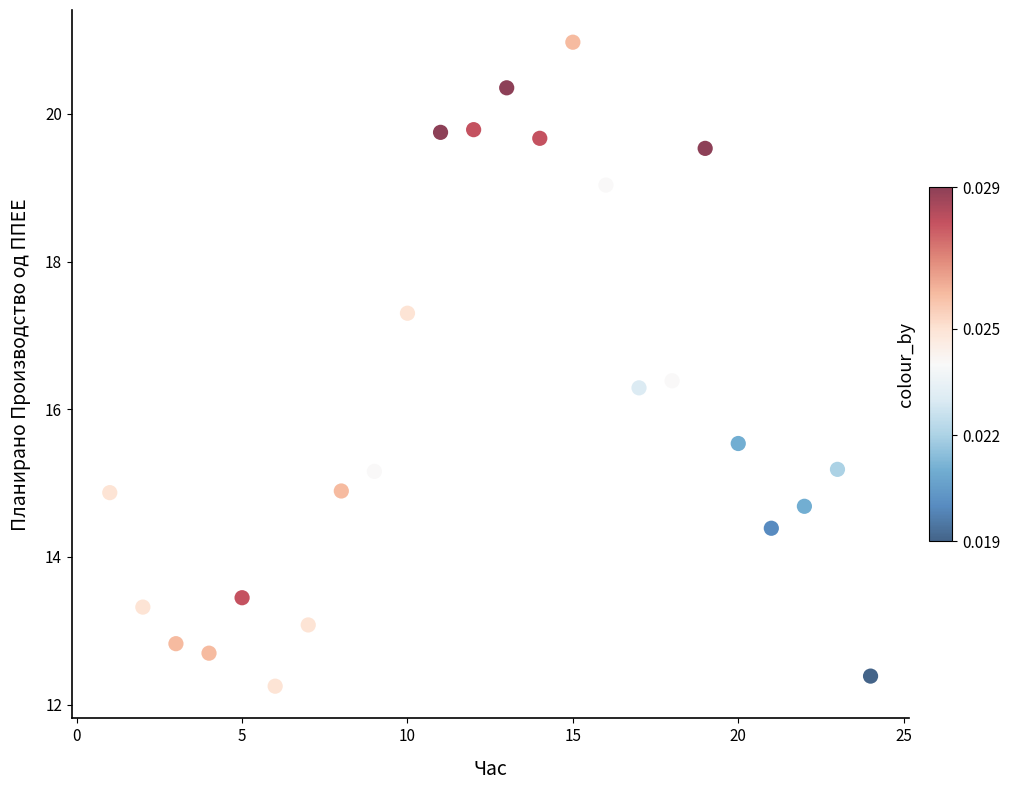

What is the range of X values (max minus min)?

23.0